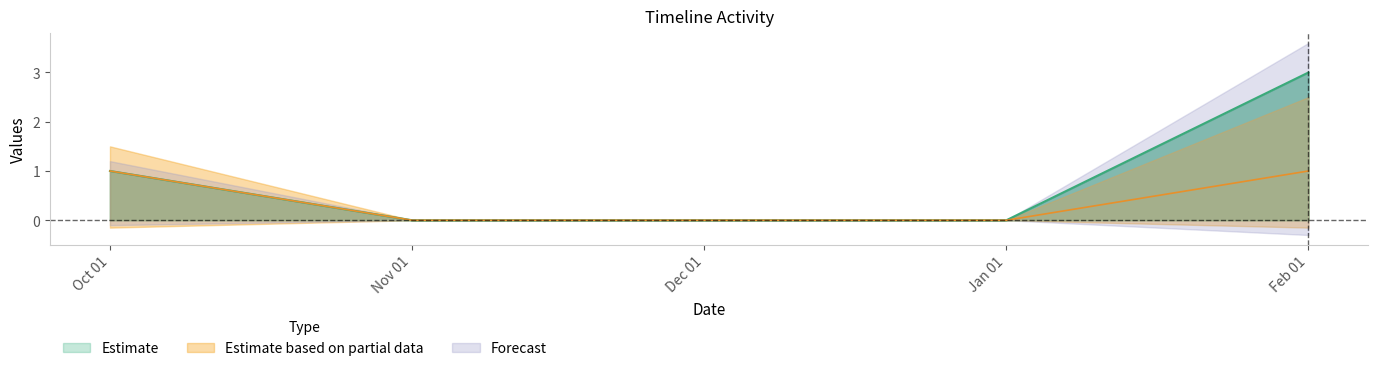

Reading left to right, extract all data points from this chart.

Accesses: 1	0	0	0	3
Methods: 1	0	0	0	1